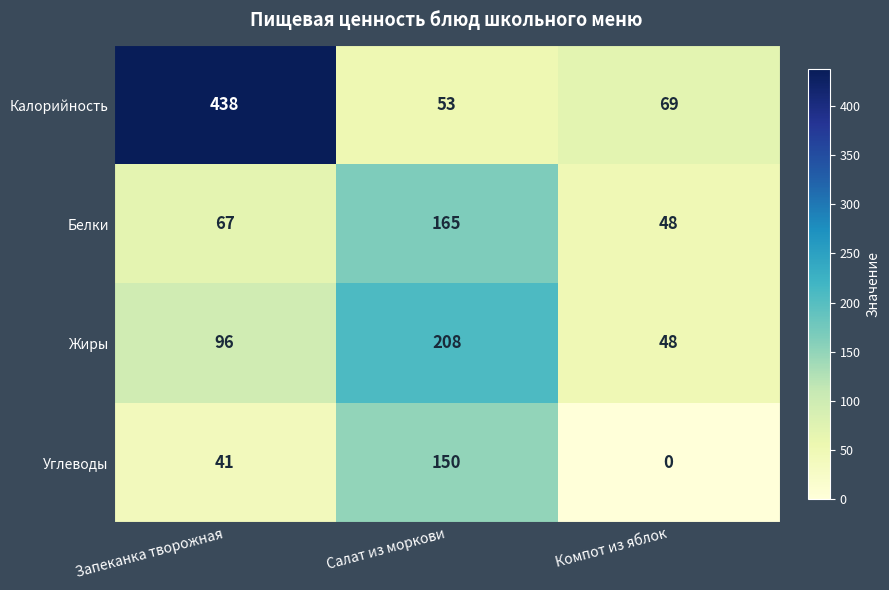

Count the number of categories in the chart.

3